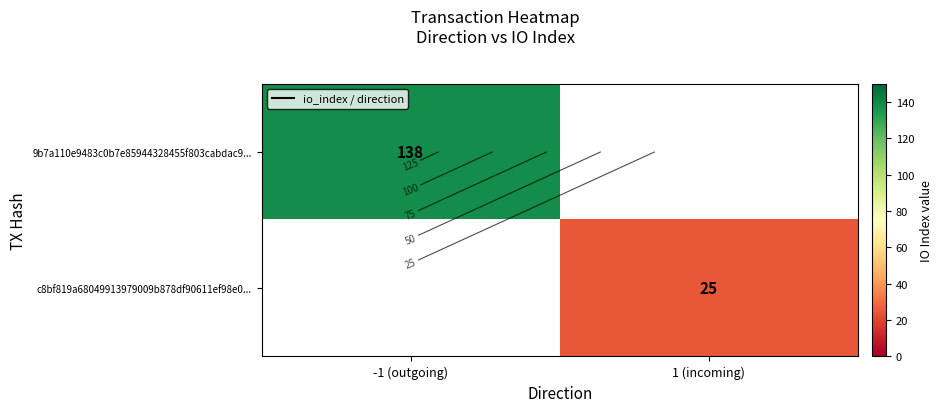

What is the greatest value displayed?

138.0